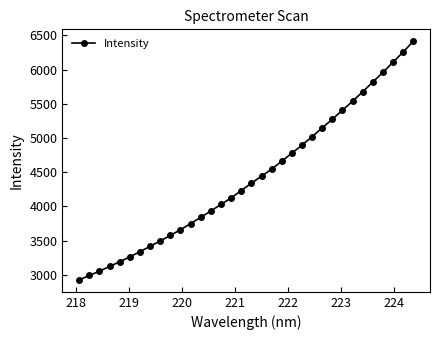

Count the number of categories in the chart.

34